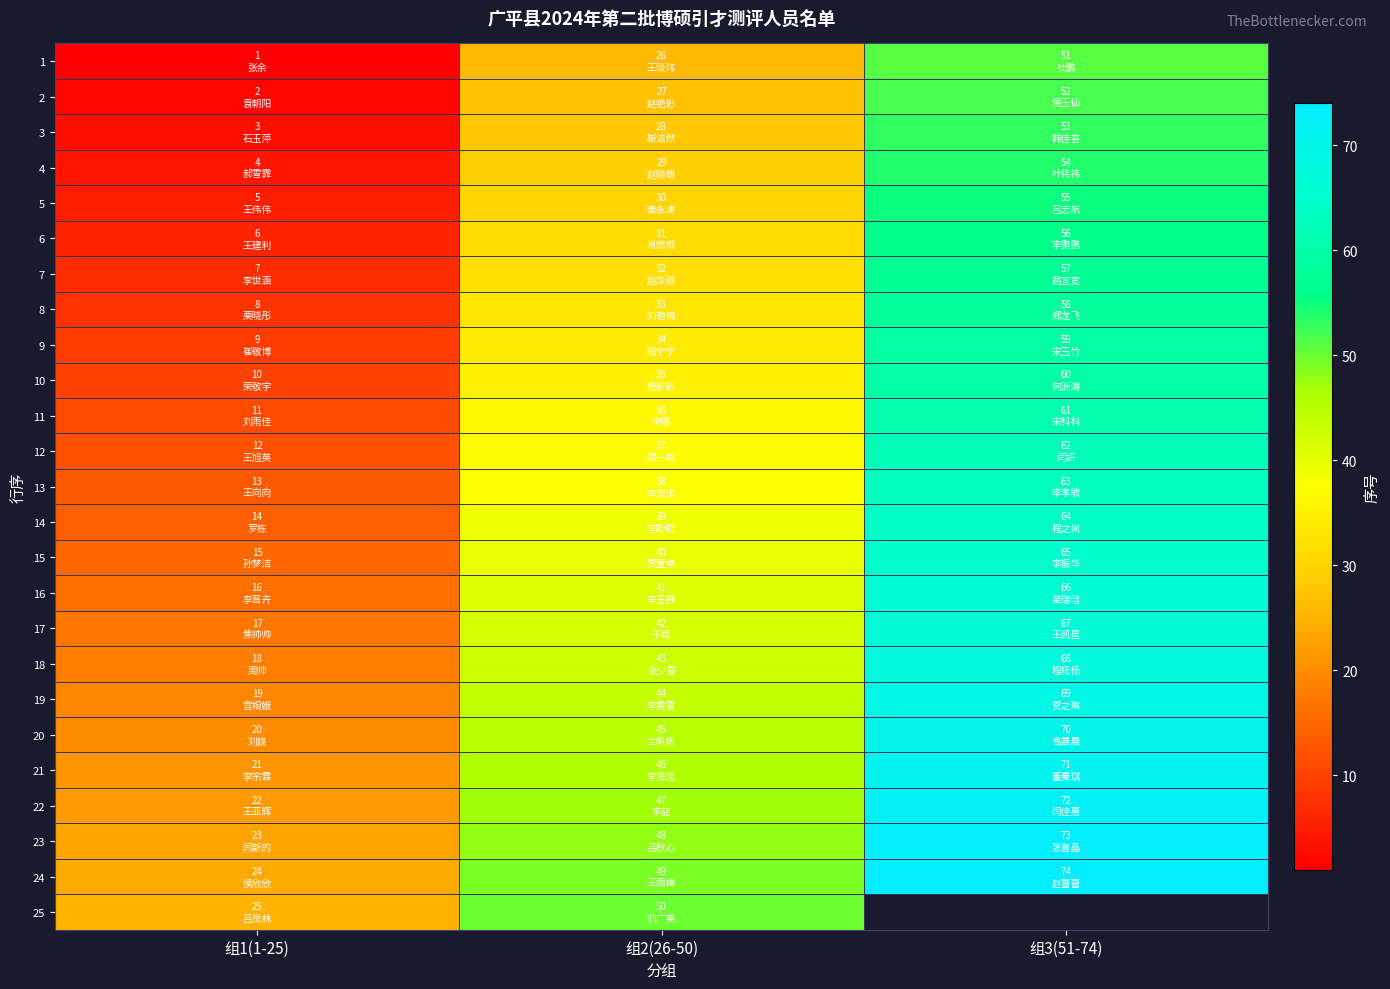

Is the value of 1 at 组3(51-74) greater than the value of 3 at 组1(1-25)?

Yes